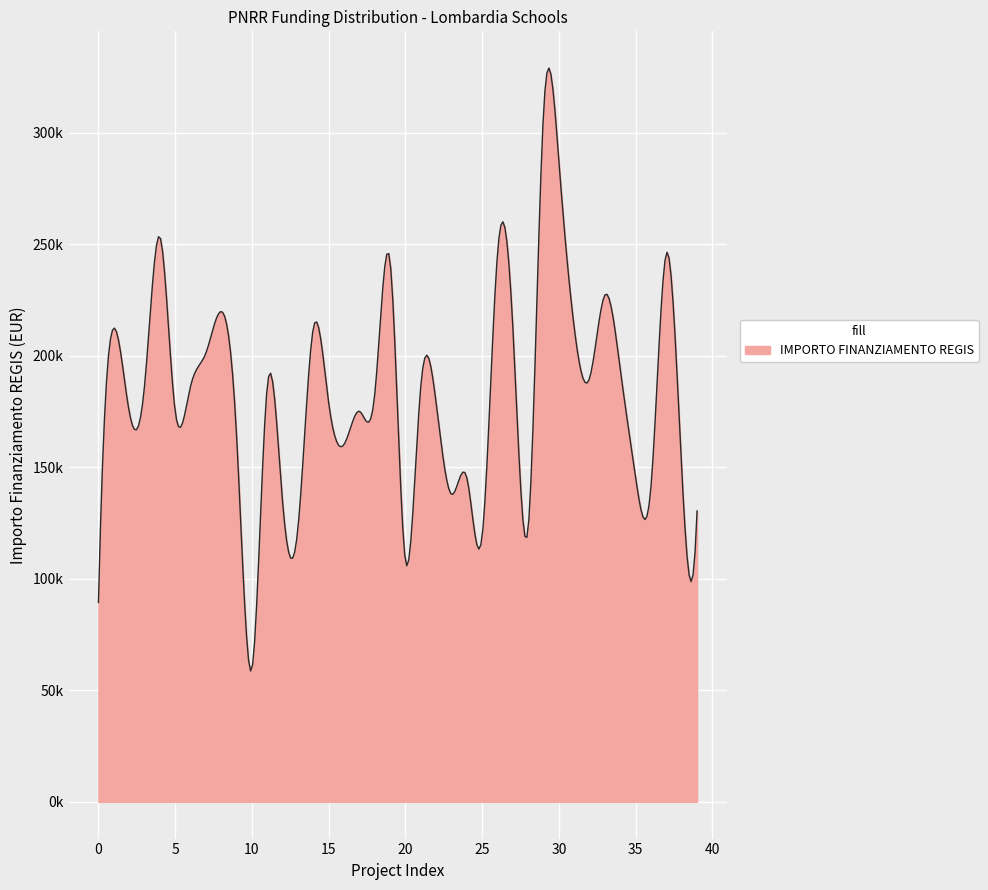

Does the chart display data point markers on the line(s)?

No